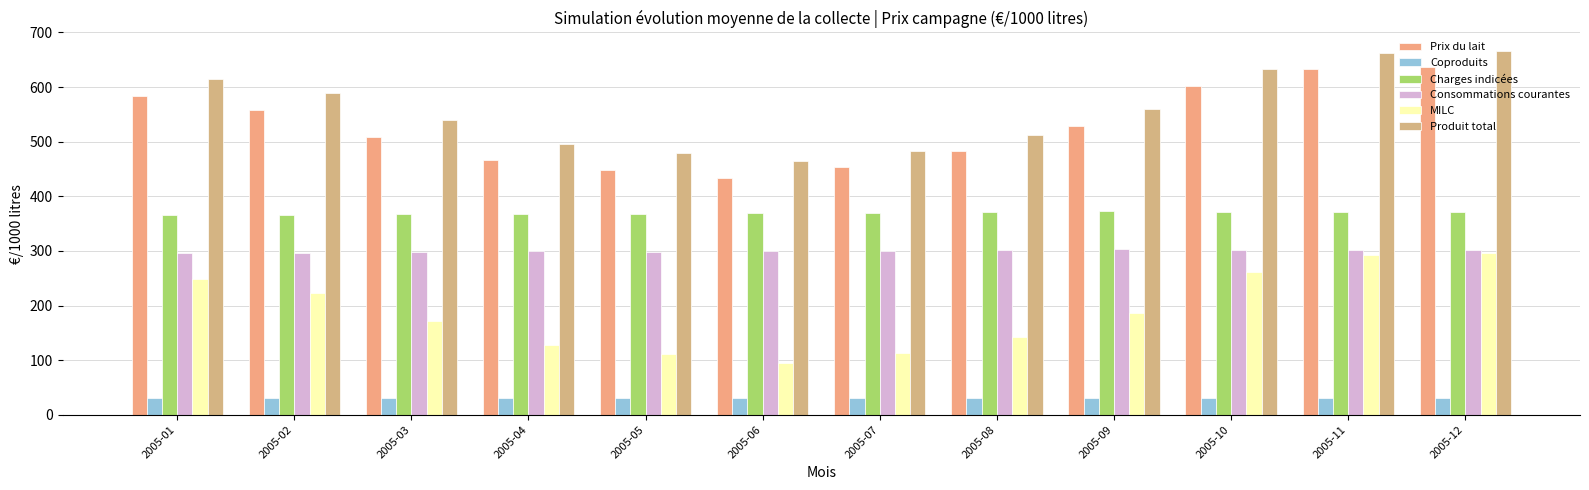

What is the sum of all Produit total values?

6697.6